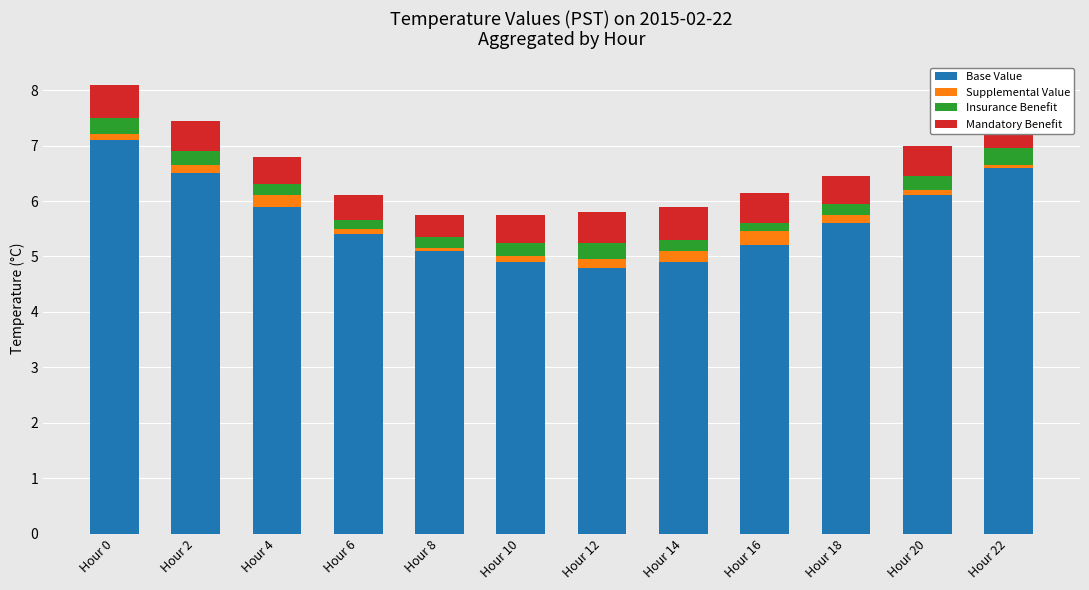

Rank the categories by Mandatory Benefit value from lowest to highest.

Hour 8, Hour 6, Hour 4, Hour 10, Hour 18, Hour 2, Hour 12, Hour 16, Hour 20, Hour 0, Hour 14, Hour 22